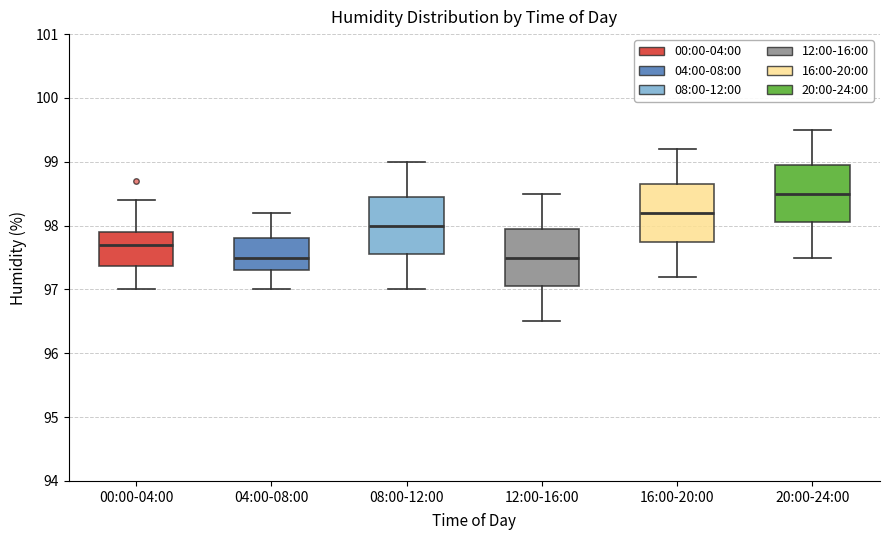

Where does the median line of the box for 08:00-12:00 sit on the y-axis? The values are not printed on the chart, so give them approximately, as read against the axis.

98.0